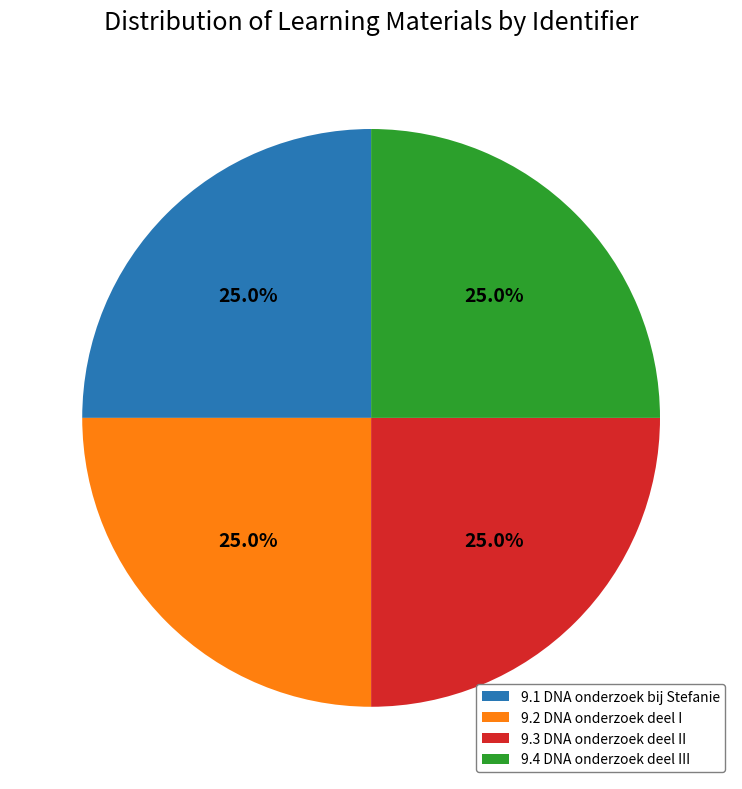

Approximately how many times larger is the value at 9.4 DNA onderzoek deel III compared to 9.2 DNA onderzoek deel I?

1.0